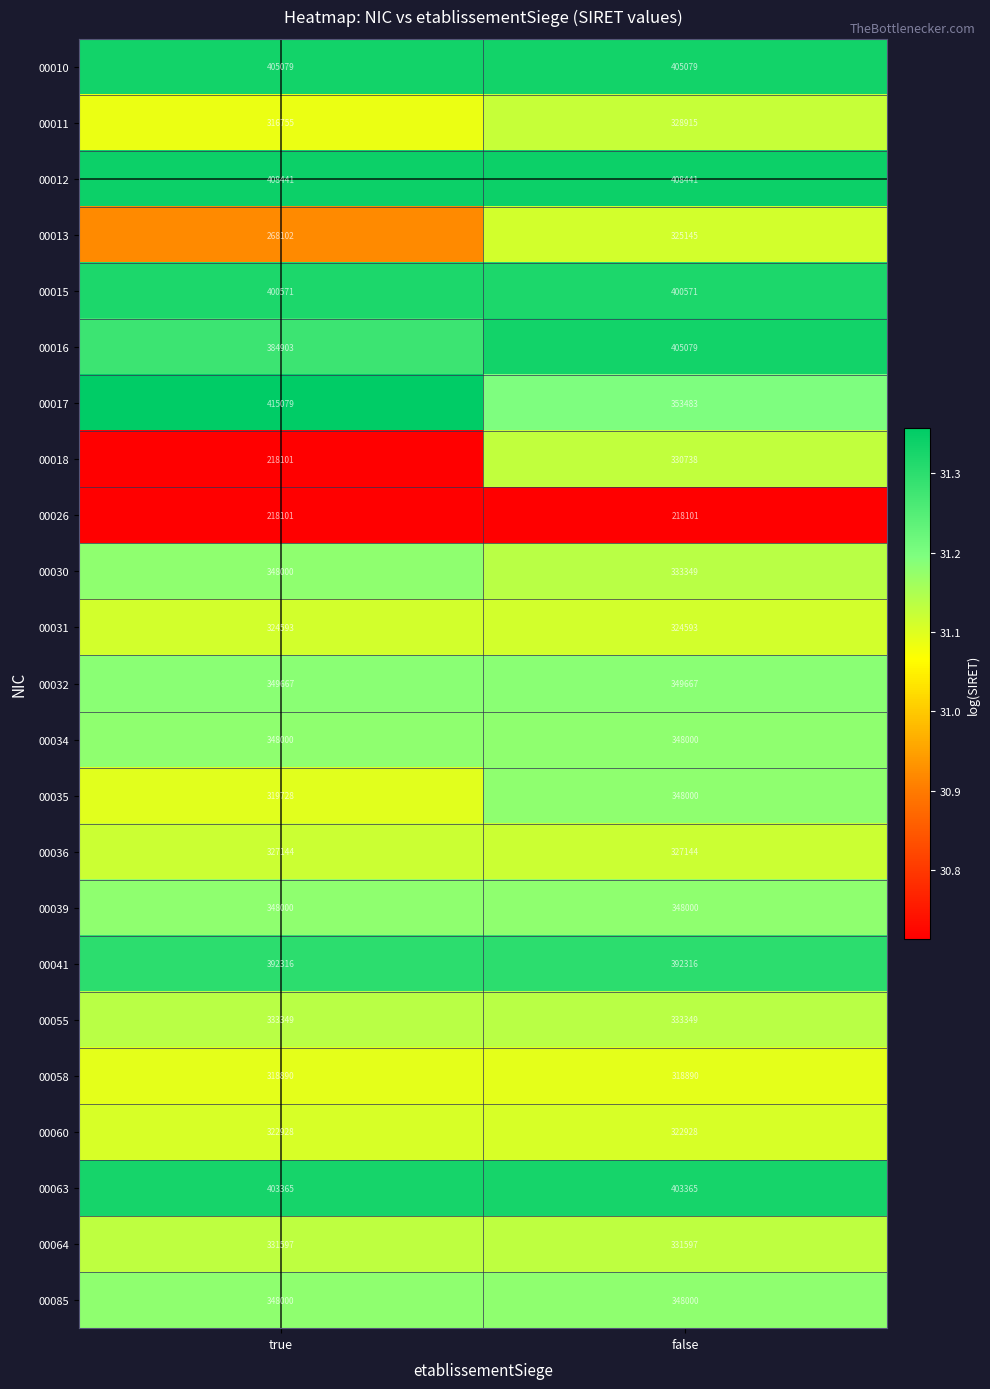

What is the sum of all 00026 values?

436202